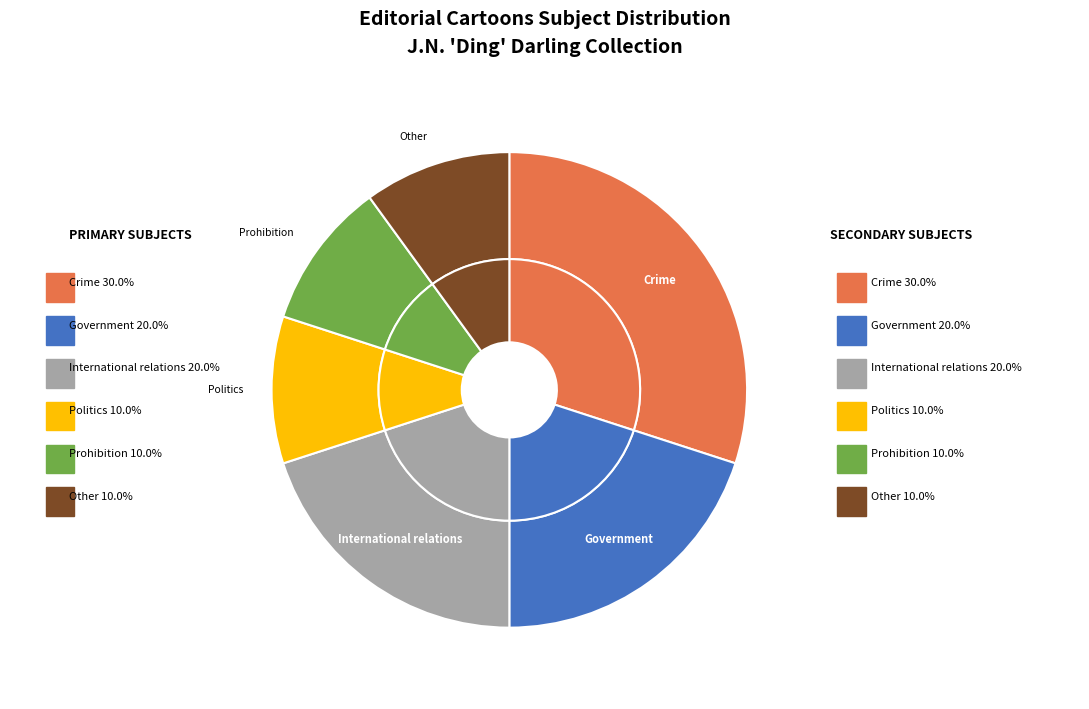

Which category has the biggest portion of the pie?

Crime